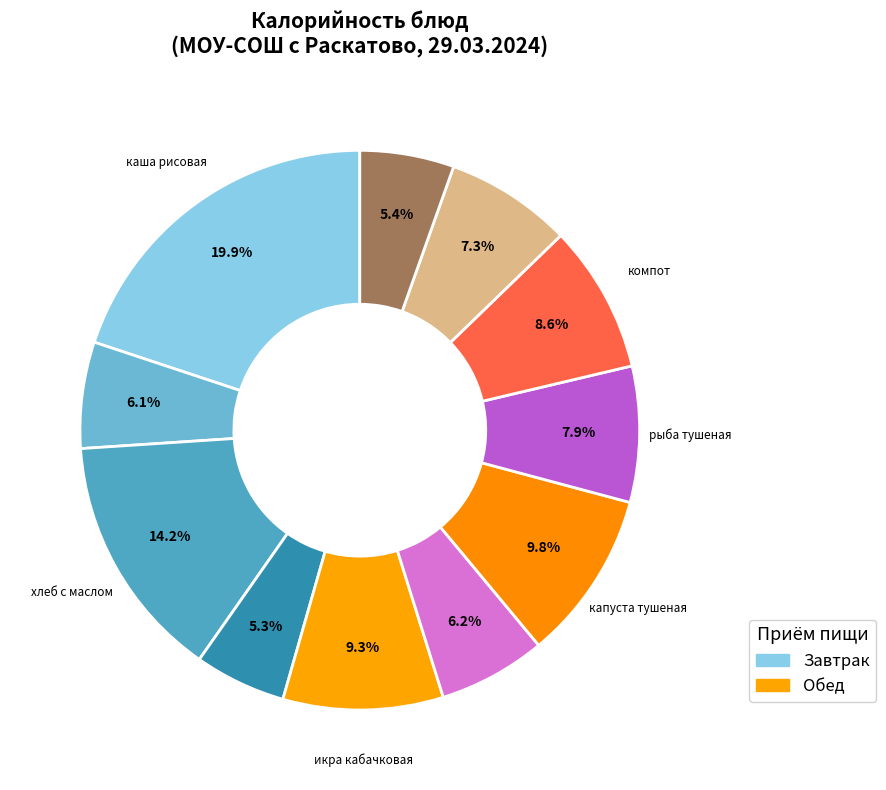

How many slices are in this pie chart?

11